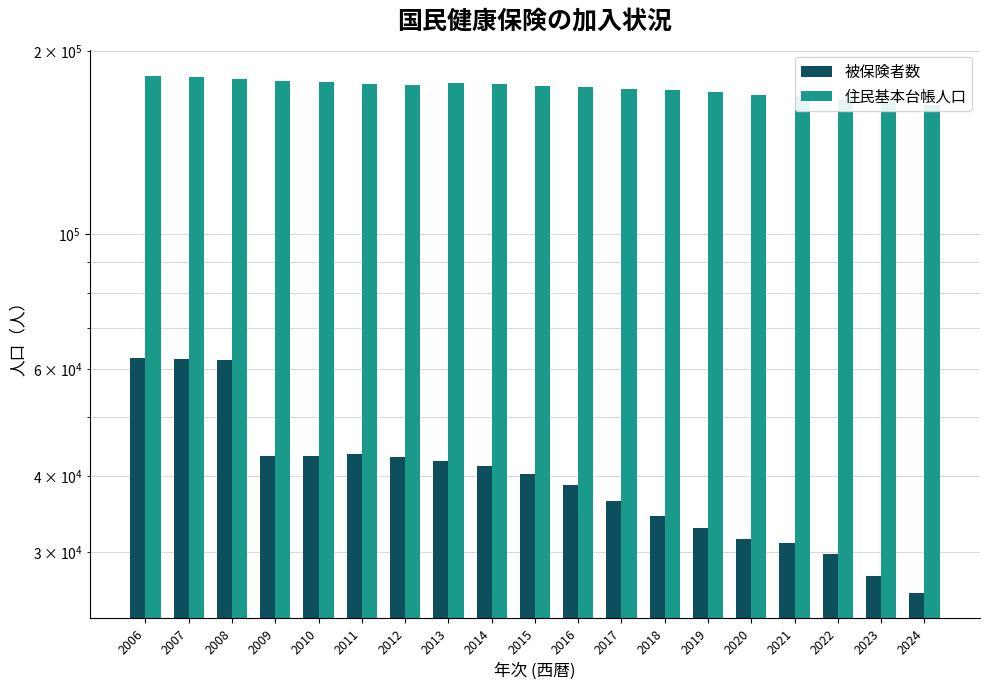

How many bars are there in each group?

2